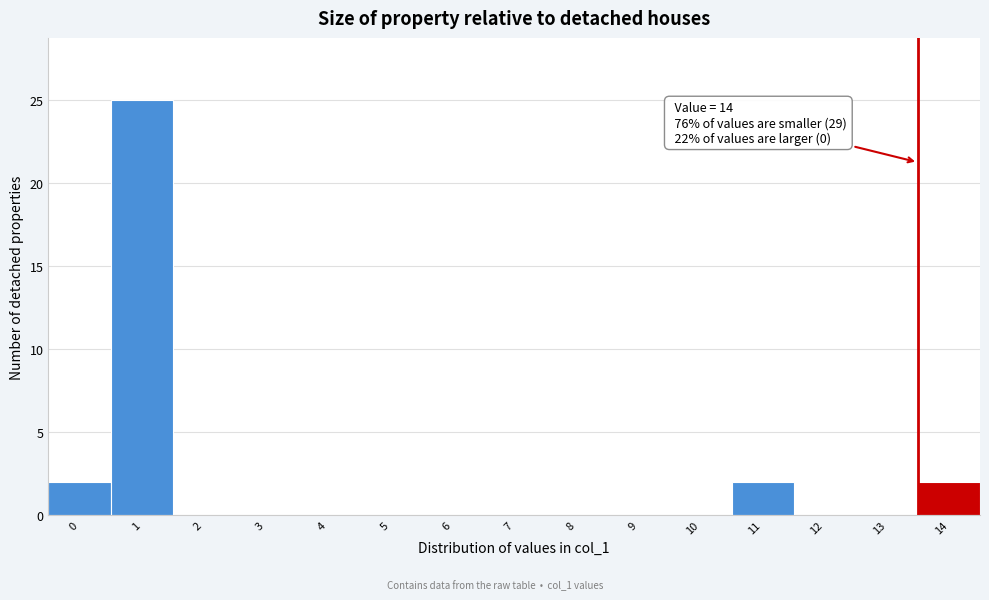

Reading left to right, what are all the values shown in this chart?

0=2	1=25	2=0	3=0	4=0	5=0	6=0	7=0	8=0	9=0	10=0	11=2	12=0	13=0	14=2